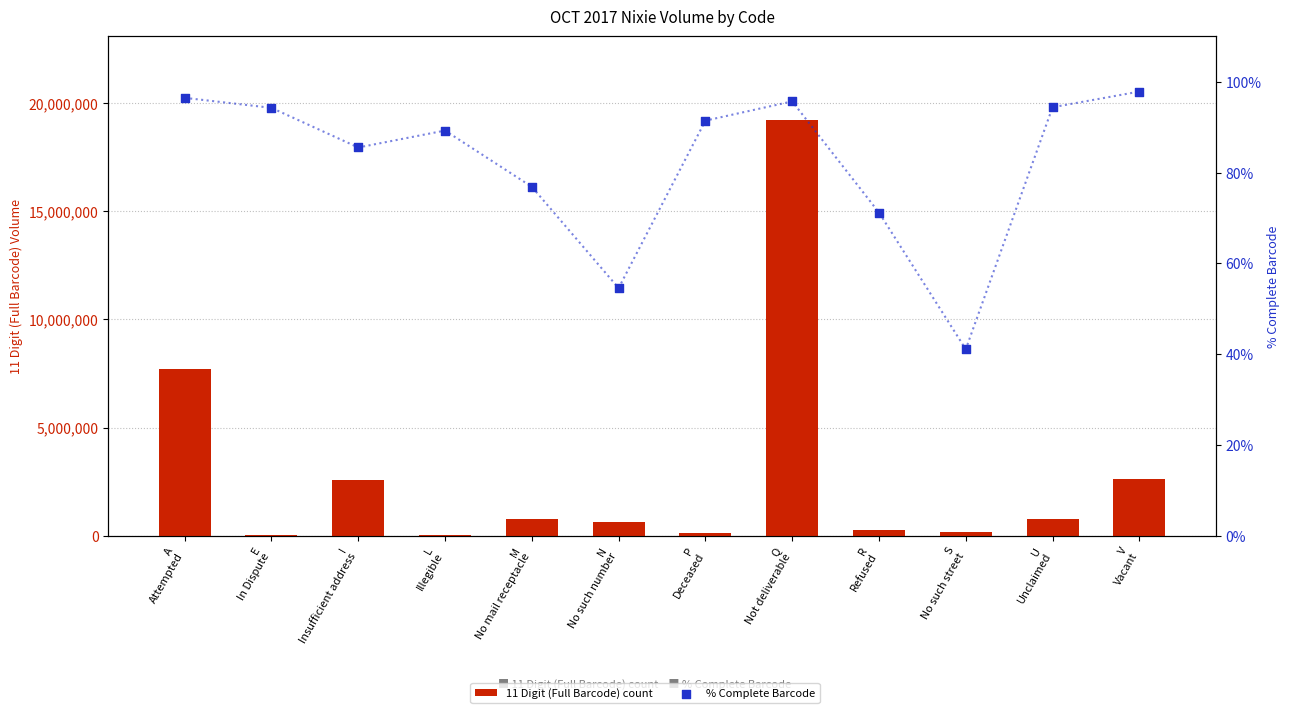

What are all the series names shown in the legend?

11 Digit (Full Barcode) count, % Complete Barcode